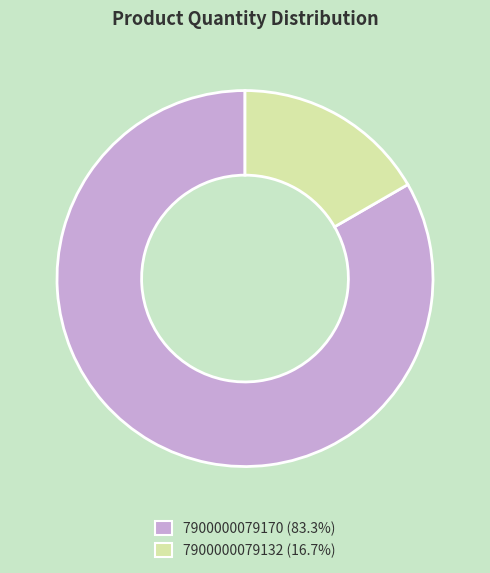

Do 7900000079170 (83.3%) and 7900000079132 (16.7%) together represent more than half of the pie?

Yes